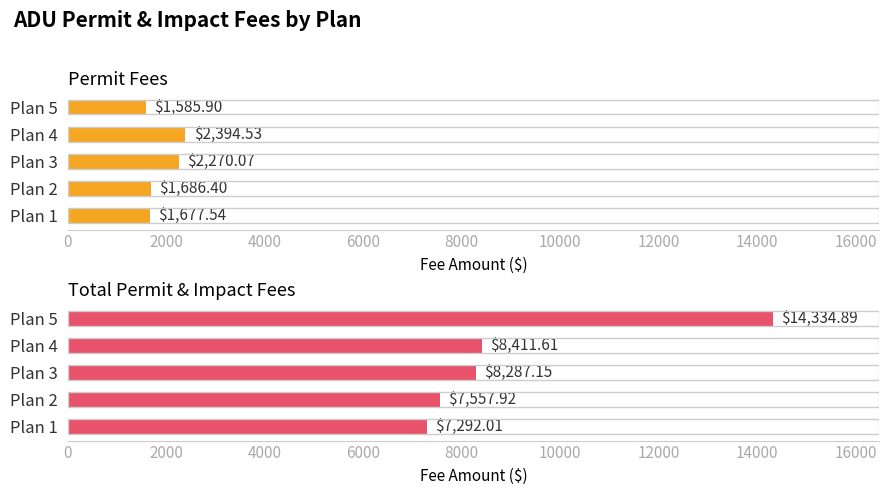

At how many categories does at least one series exceed 4068?

5